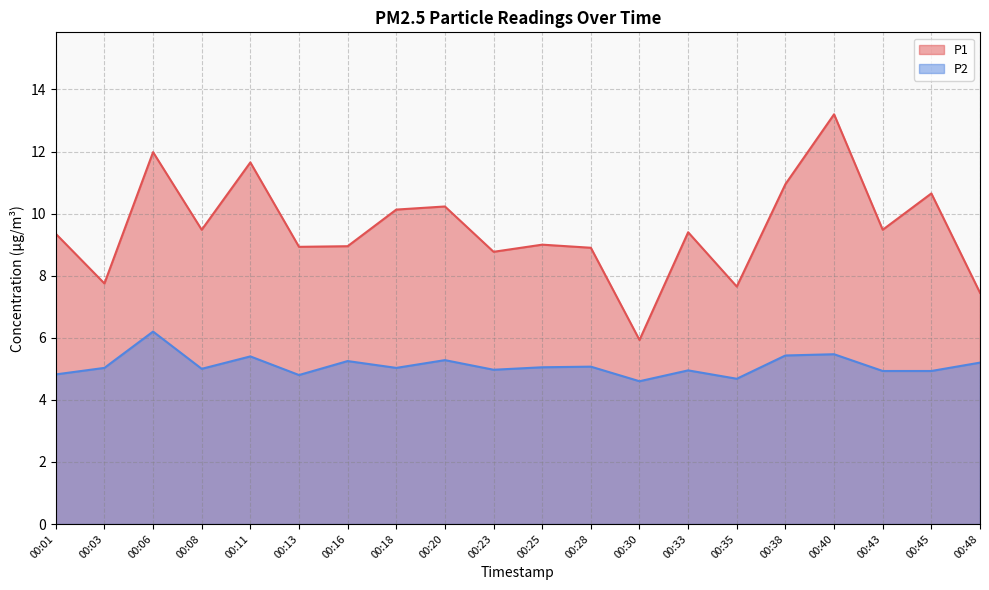

List the series in order of their overall mean, lowest first.

P2, P1